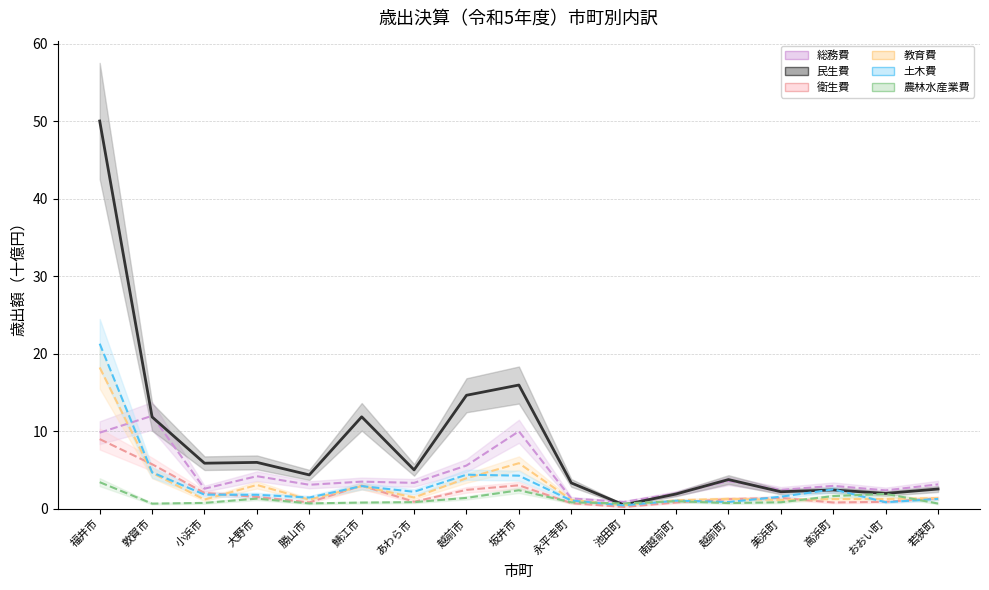

Which category has the lowest value in the 土木費 series?

池田町